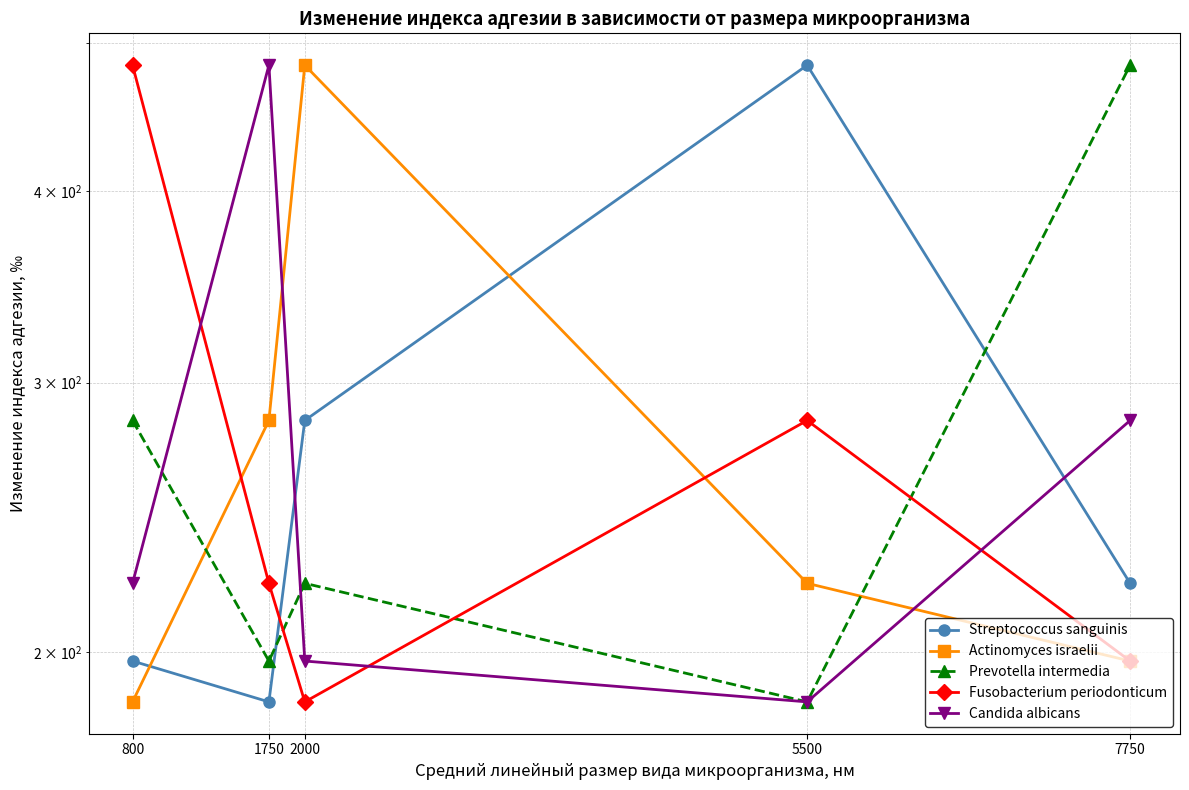

Which series has the widest spread of values?

Streptococcus sanguinis